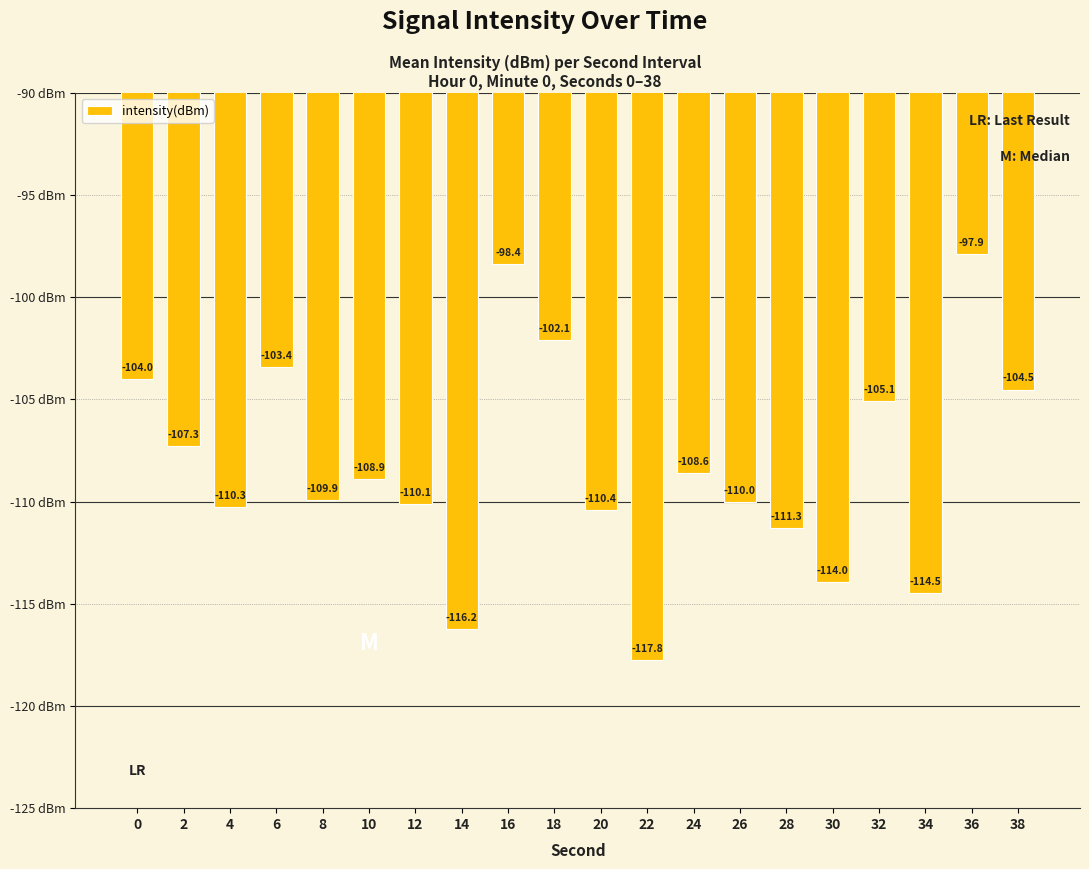

Read the value at 10.

-108.9